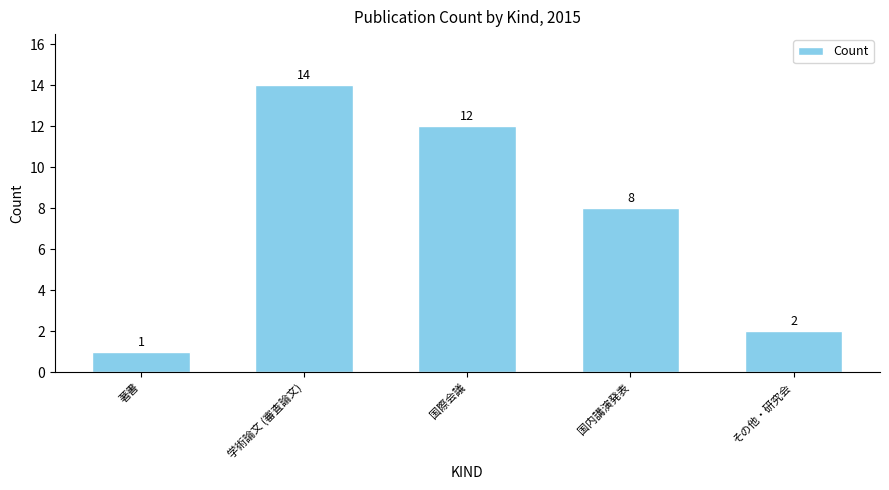

At which category does the chart reach its minimum across all series?

著書